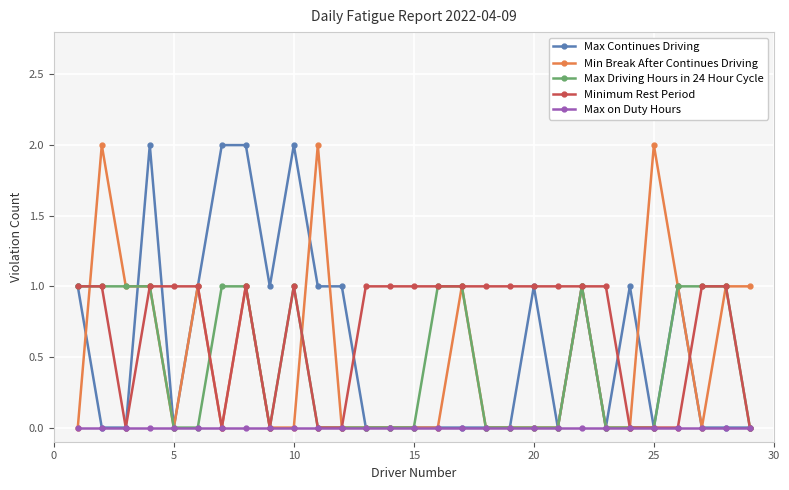

True or false: Min Break After Continues Driving has more than 0 interior local peaks.

True